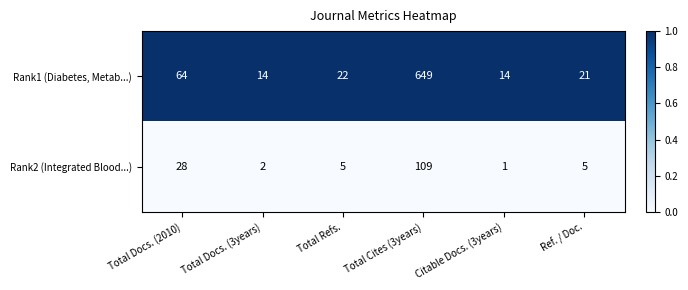

At which category is the sum across all series the highest?

Total Cites (3years)